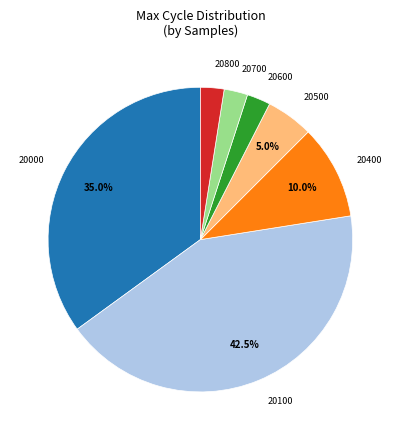

Which category has the biggest portion of the pie?

20100